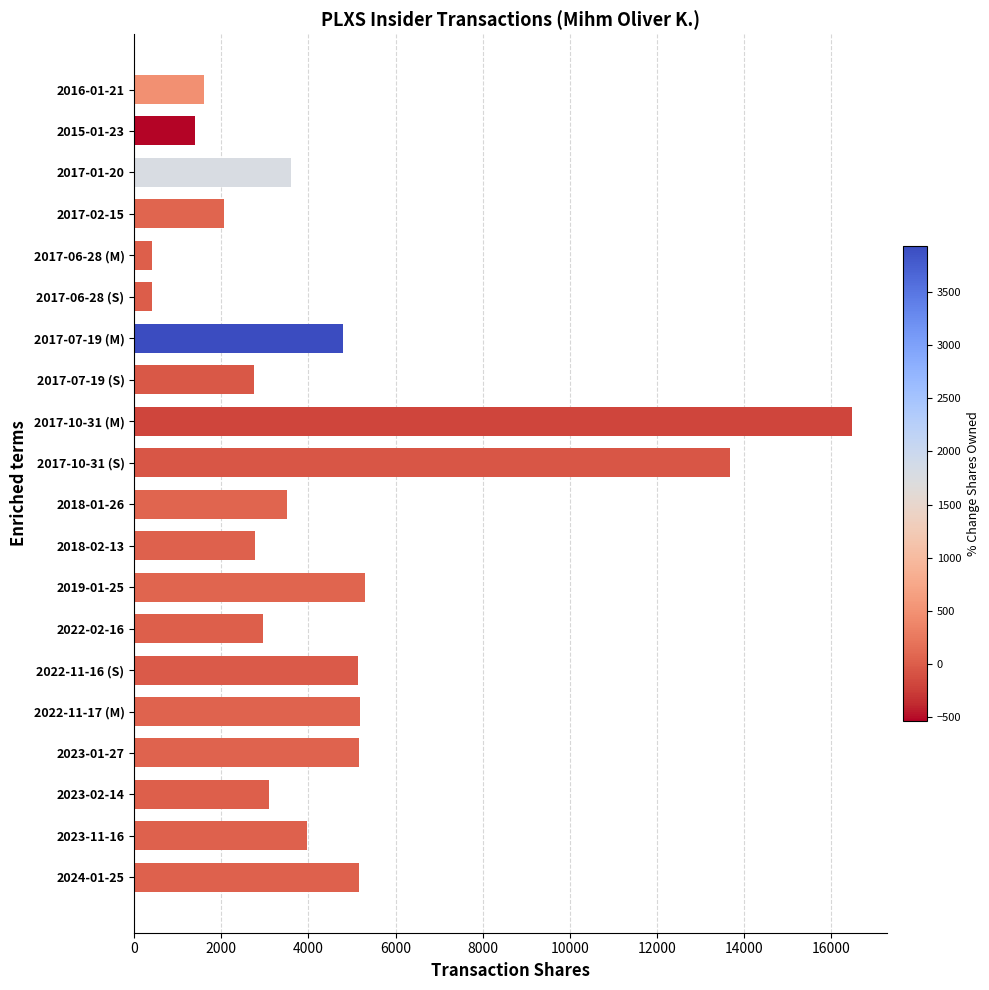

What is the label of the 14th bar from the top?

2022-02-16